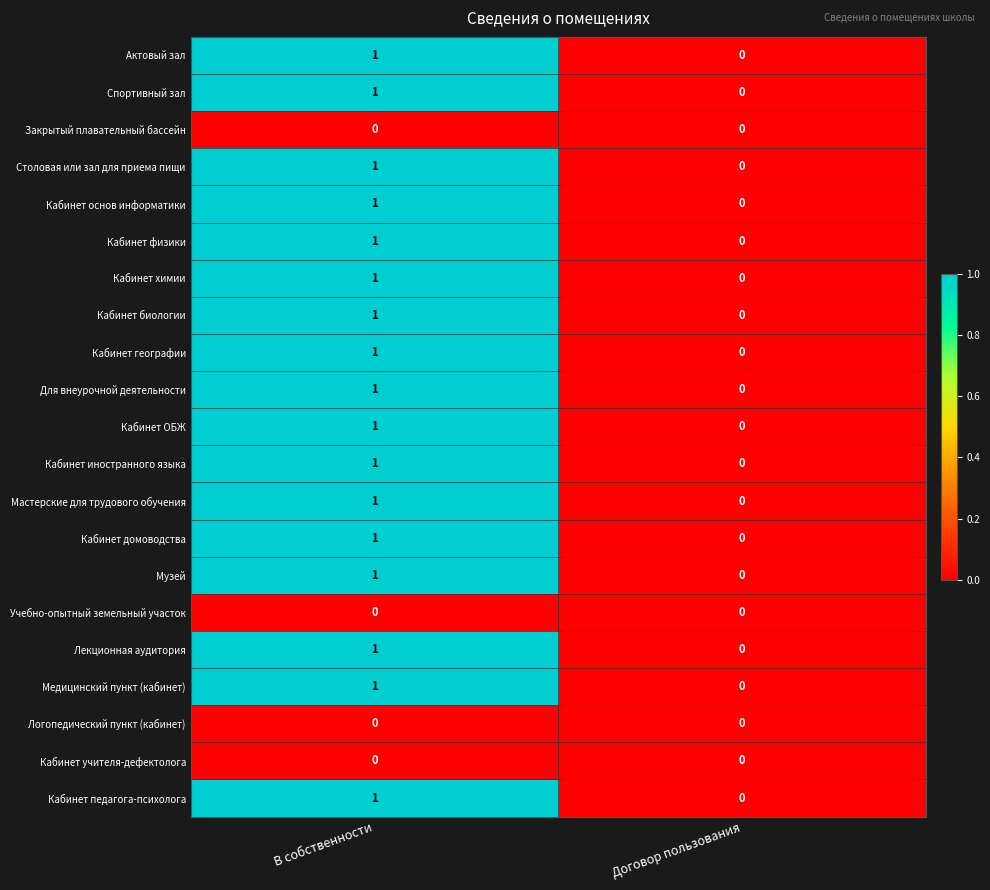

Is the value of Кабинет учителя-дефектолога at Договор пользования greater than the value of Кабинет химии at В собственности?

No